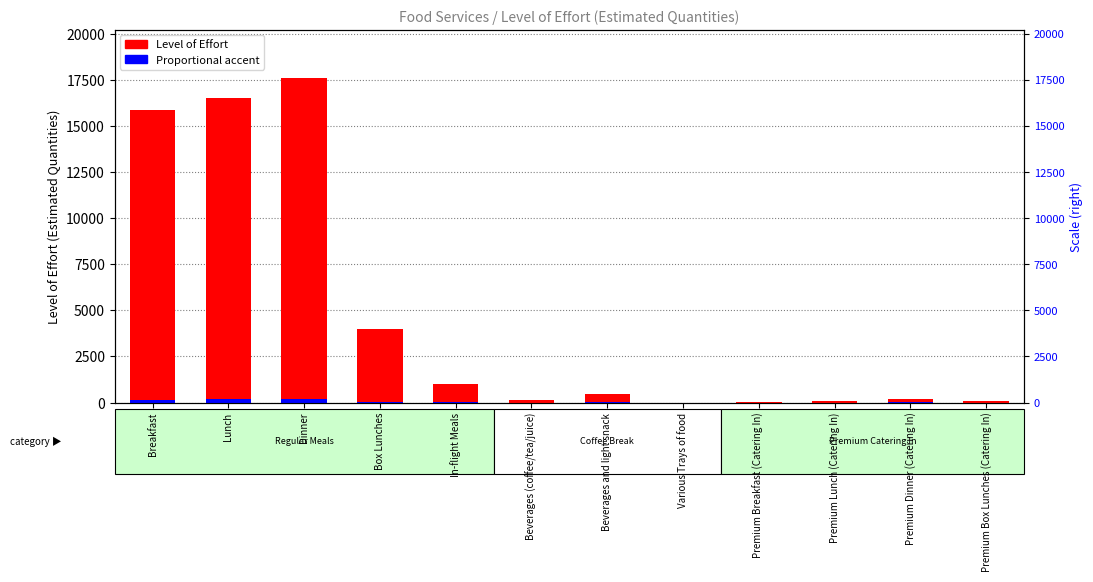

Which series has the largest total across all categories?

Level of Effort